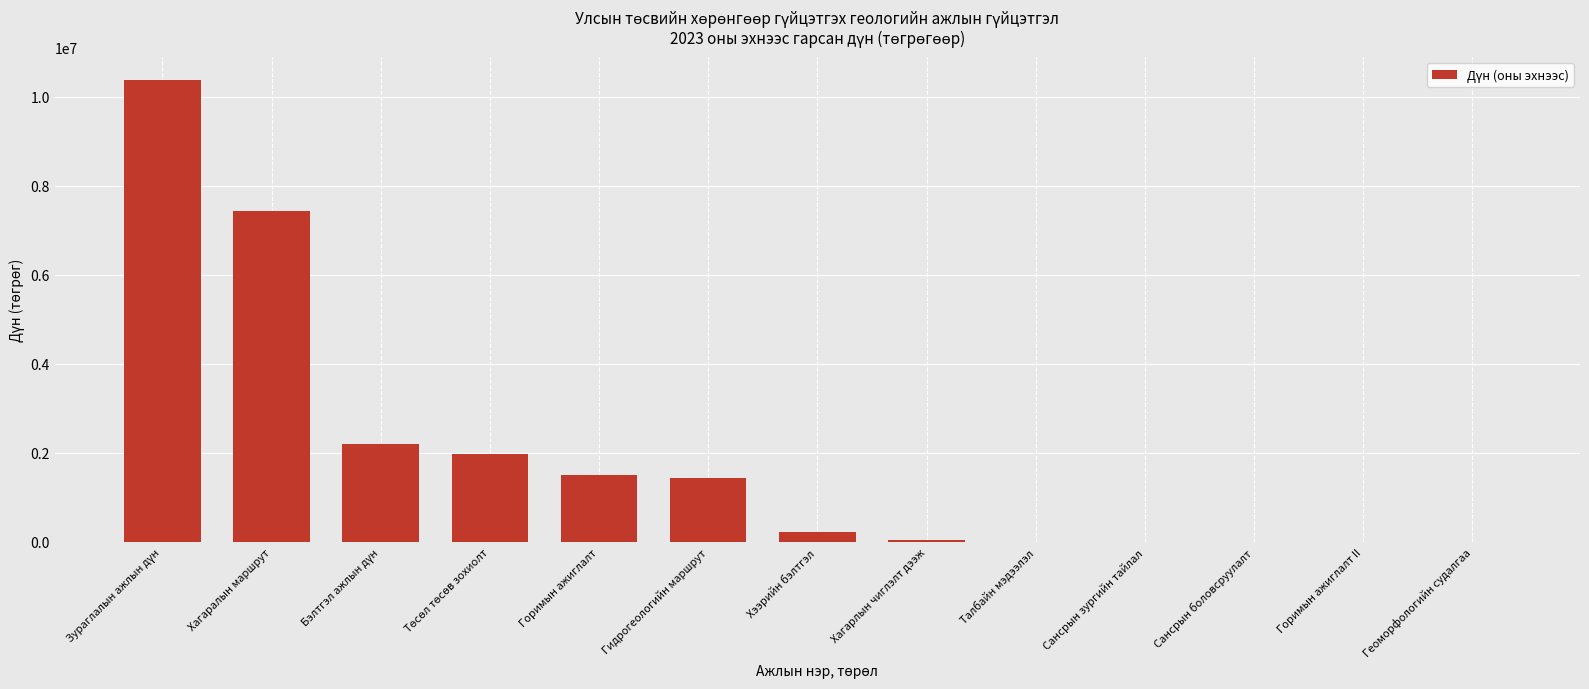

What is the sum of the values at Горимын ажиглалт and Сансрын боловсруулалт?

1504000